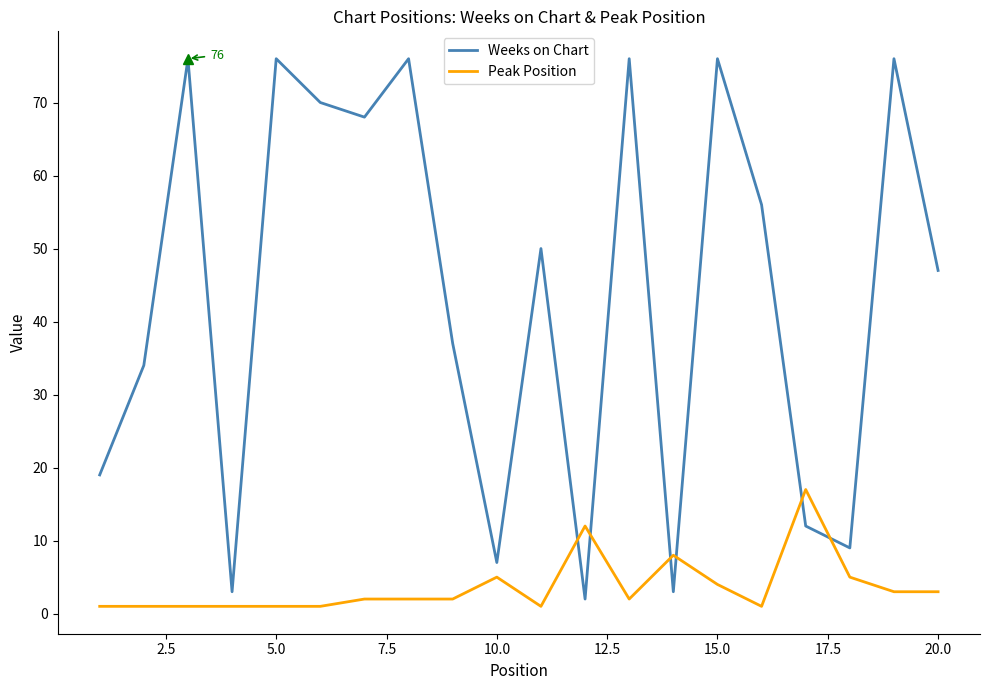

List the series in order of their peak value, lowest first.

Peak Position, Weeks on Chart